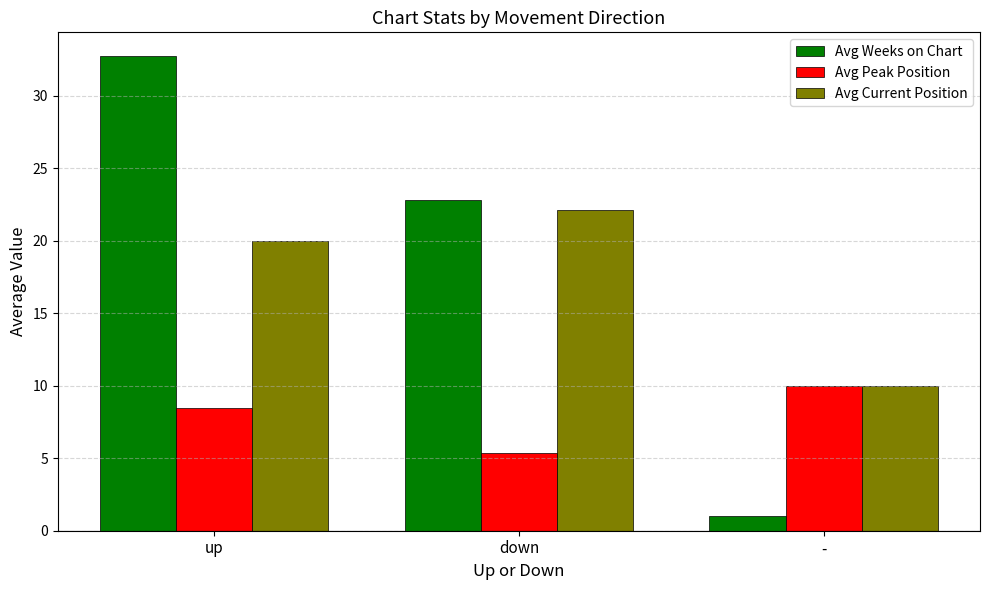

What is the average value of the Avg Peak Position series?

7.9